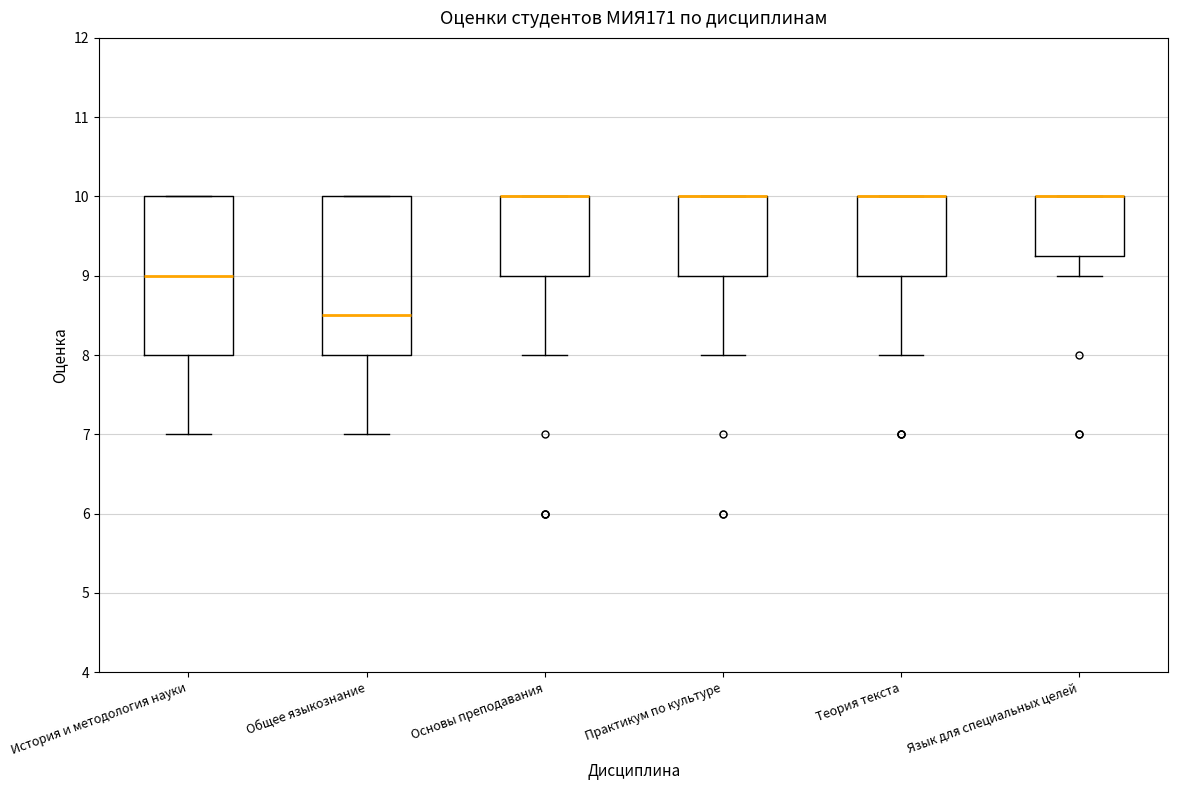

Reading left to right, read every box against the y-axis: the position of its median line, the range the box covers, and the ends of its whiskers. The values are not printed on the chart, so give them approximately, as read against the axis.

История и методология науки: median 9.0, box 8.0 to 10.0, whiskers 7.0 to 10.0
Общее языкознание: median 8.5, box 8.0 to 10.0, whiskers 7.0 to 10.0
Основы преподавания: median 10.0 (drawn on the box's upper edge), box 9.0 to 10.0, whiskers 8.0 to 10.0
Практикум по культуре: median 10.0 (drawn on the box's upper edge), box 9.0 to 10.0, whiskers 8.0 to 10.0
Теория текста: median 10.0 (drawn on the box's upper edge), box 9.0 to 10.0, whiskers 8.0 to 10.0
Язык для специальных целей: median 10.0 (drawn on the box's upper edge), box 9.3 to 10.0, whiskers 9.0 to 10.0